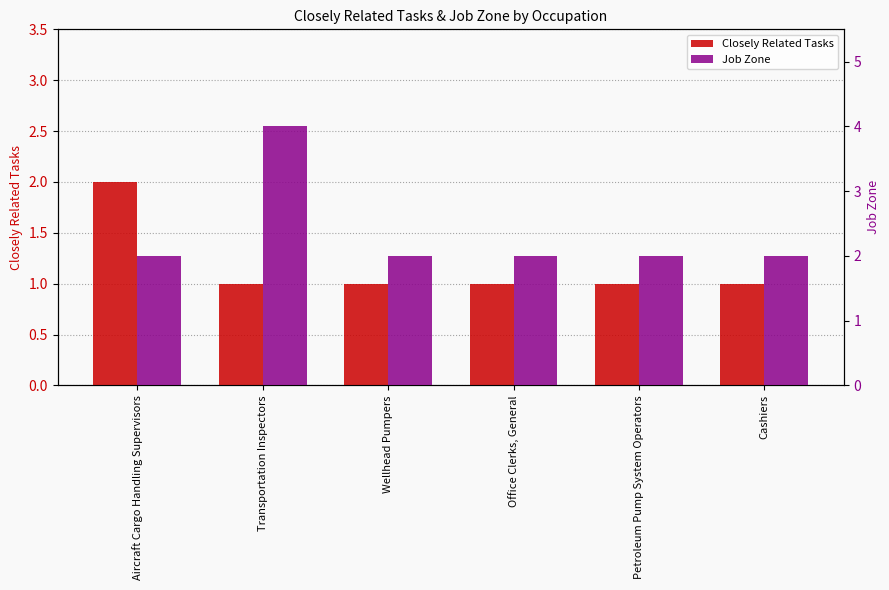

The value of Closely Related Tasks at Cashiers is 1. True or false?

True